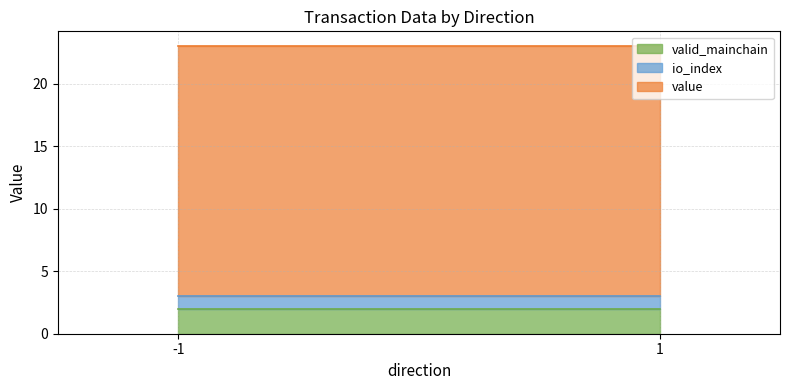

Which has a higher value, -1 or -1?

-1